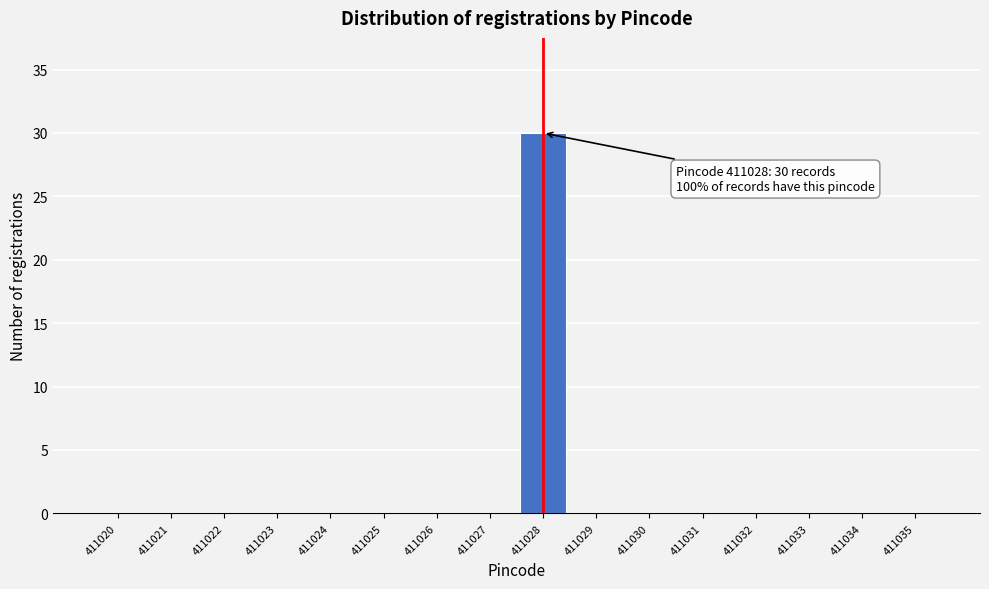

Reading right to left, list all the values displayed in this chart.

411035=0	411034=0	411033=0	411032=0	411031=0	411030=0	411029=0	411028=30	411027=0	411026=0	411025=0	411024=0	411023=0	411022=0	411021=0	411020=0